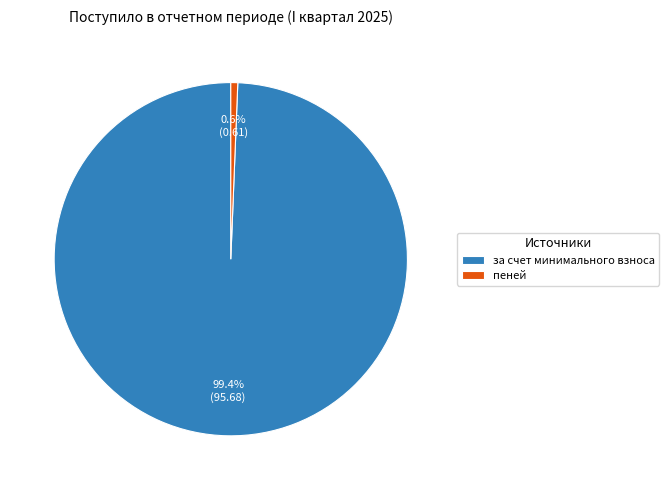

What percentage is NOT represented by за счет минимального взноса?

0.6%